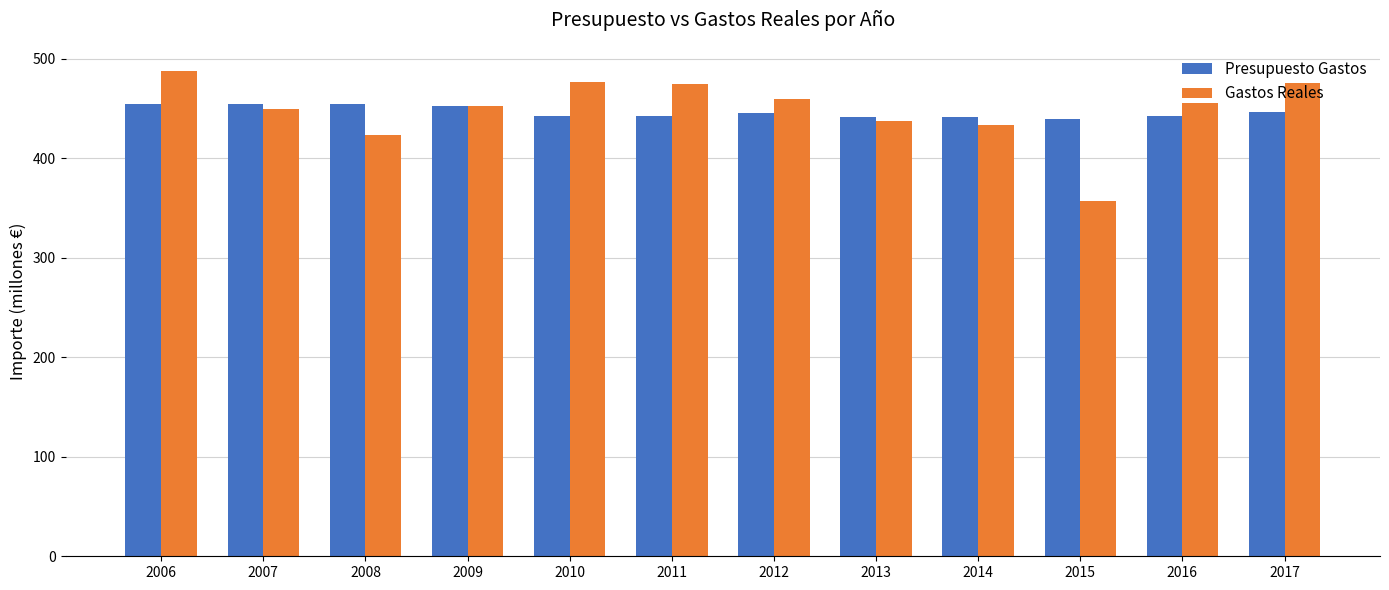

What are all the series names shown in the legend?

Presupuesto Gastos, Gastos Reales